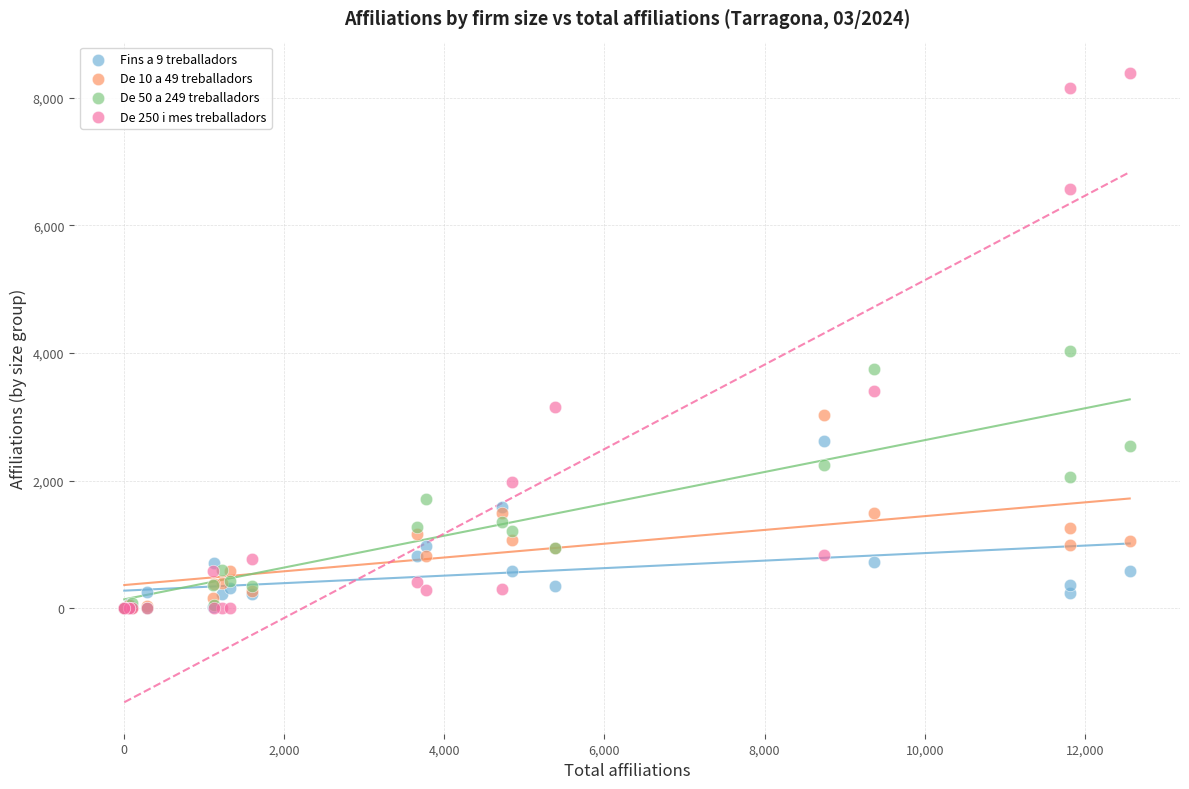

Across all series, what Y value is closest to 4195?

4025